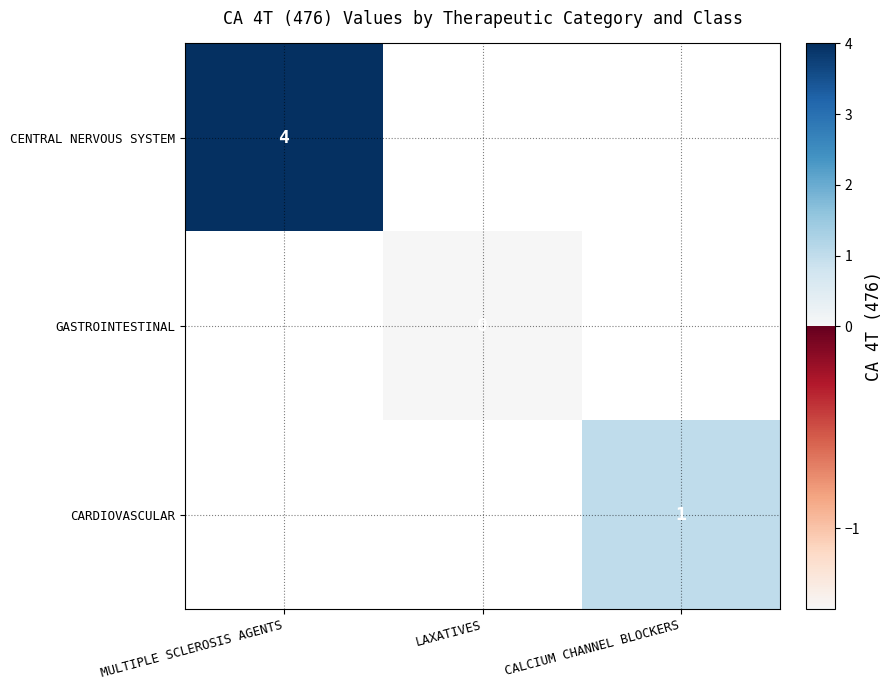

Count the number of categories in the chart.

3